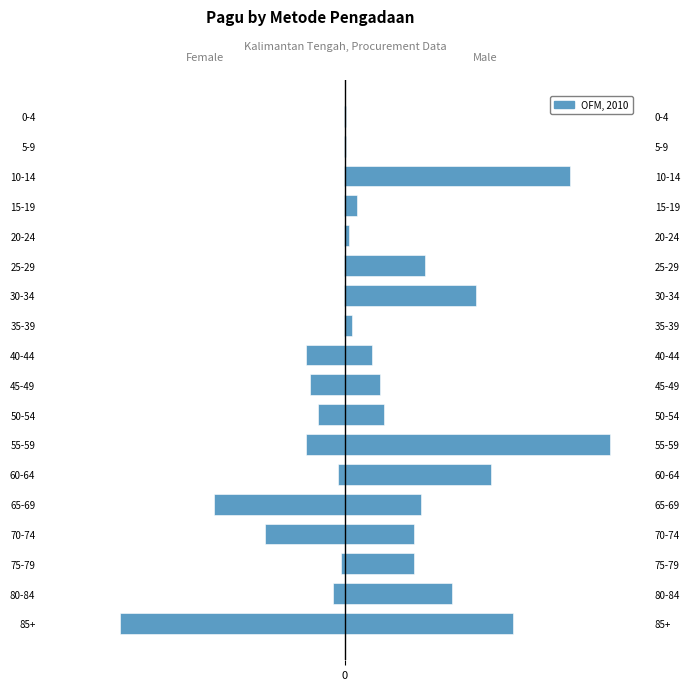

List the labels in order of value, smallest first.

85+, 65-69, 70-74, 55-59, 40-44, 45-49, 50-54, 80-84, 60-64, 75-79, 20-24, 15-19, 10-14, 5-9, 0-4, 35-39, 30-34, 25-29